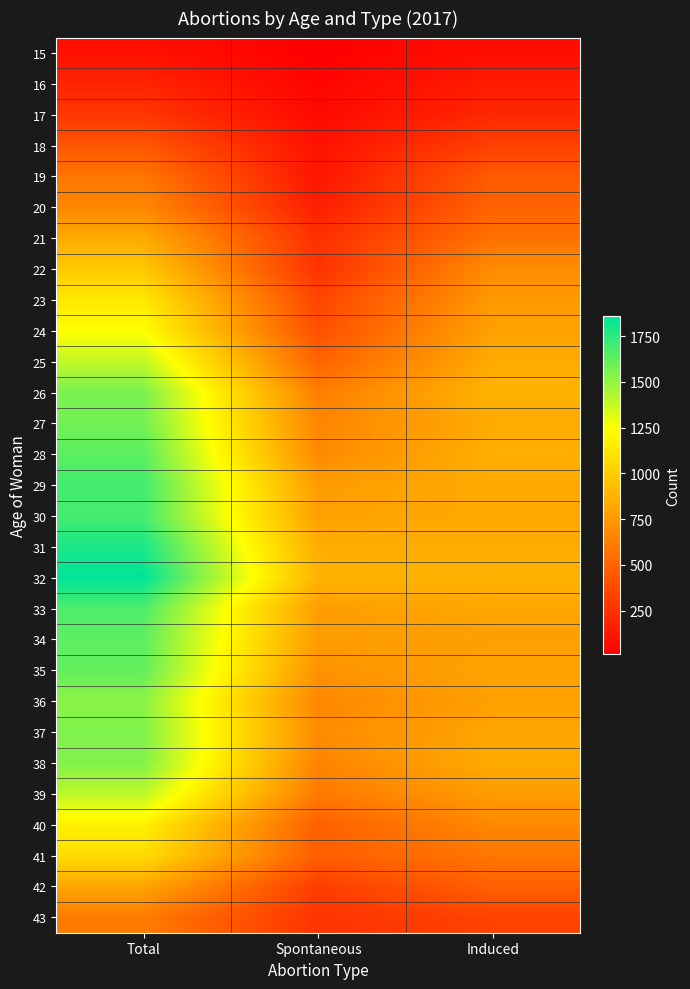

What is the spread (max minus min) of values at Total?

1766